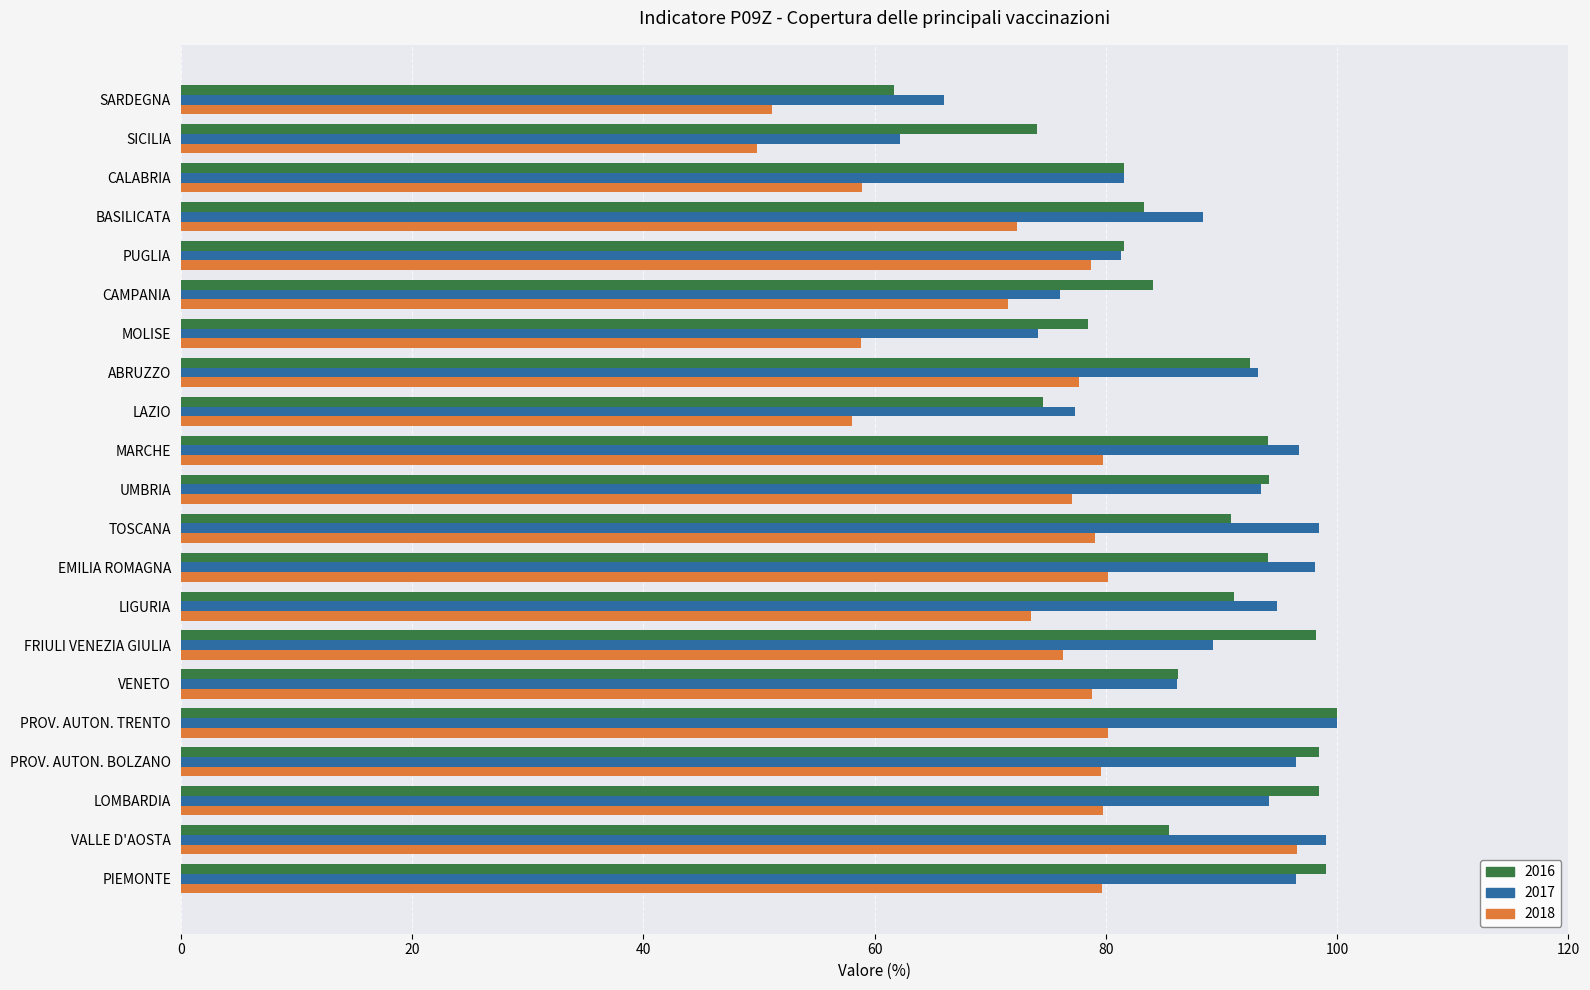

Is it true that 2018 equals 58.1 at LAZIO?

True